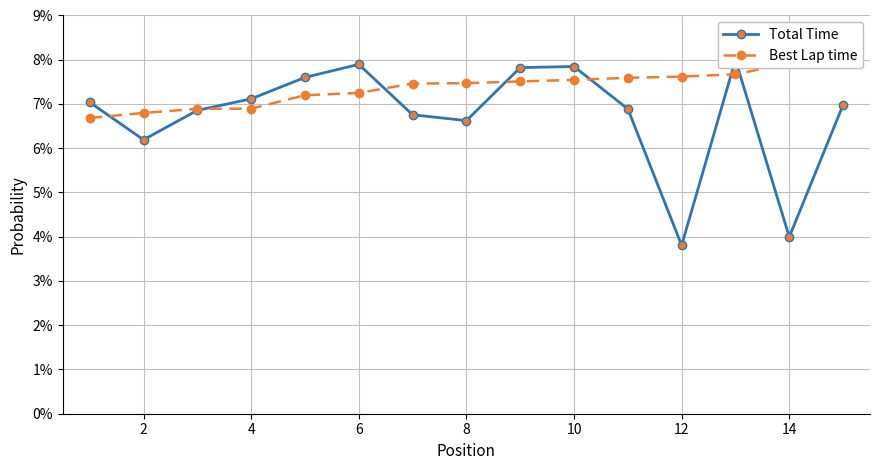

How many data points does each series have?

15